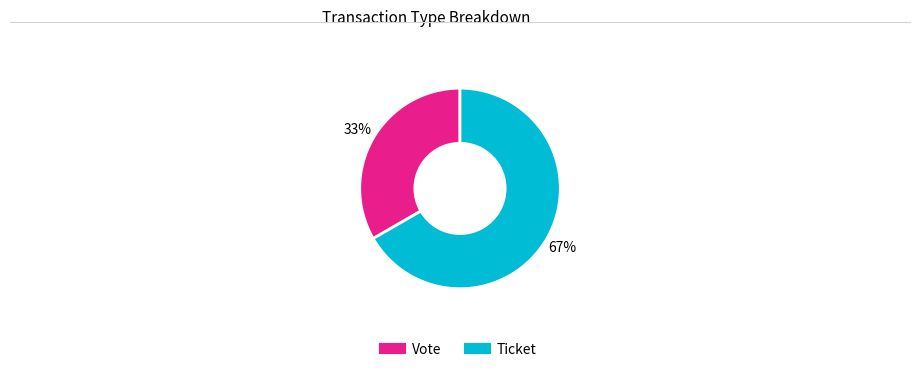

To the nearest percent, what is the combined percentage of Vote and Ticket?

100%